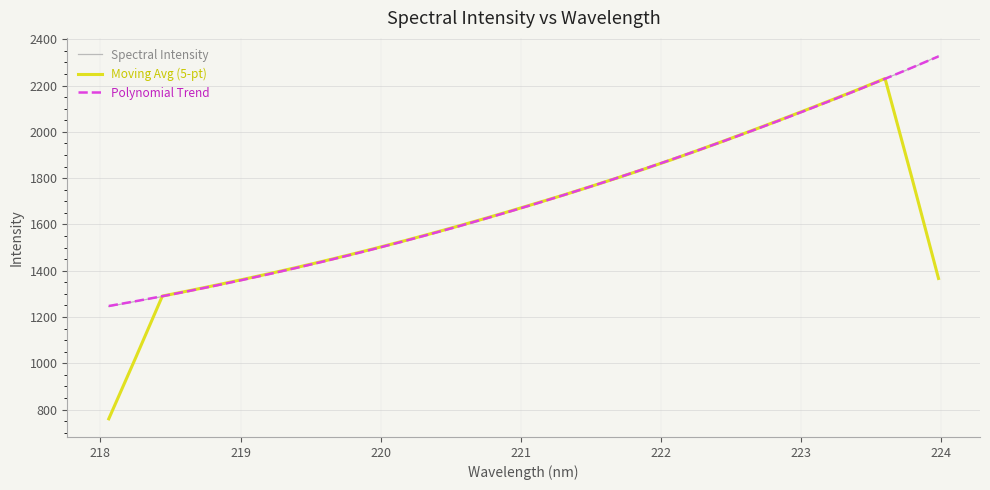

Count the number of data series in this chart.

3